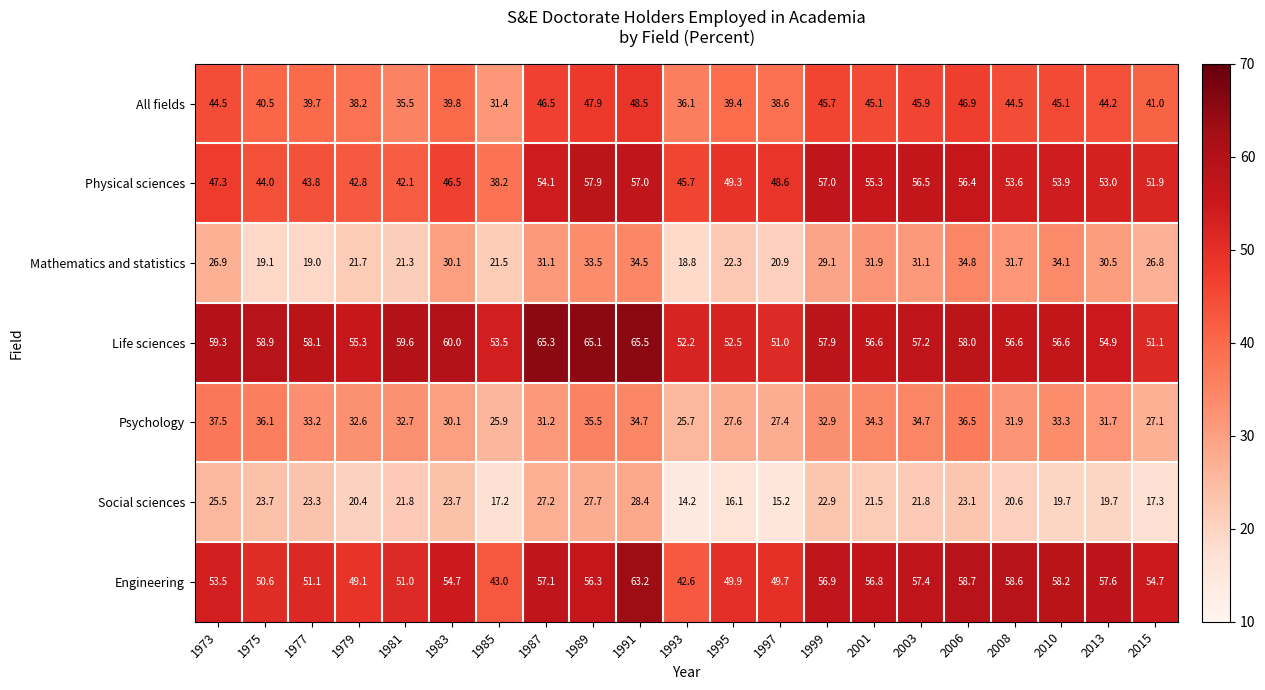

What is the sum of the Social sciences values at 1973 and 1993?

39.7